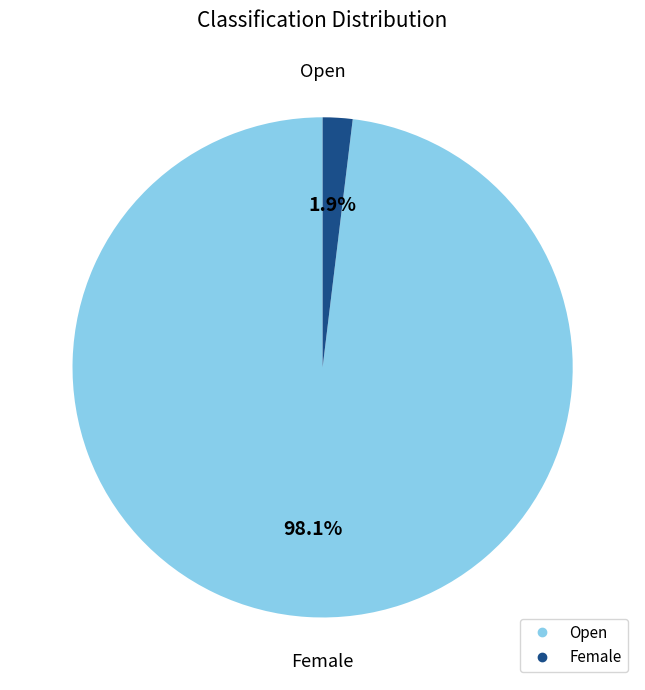

What is the largest slice in the pie chart?

Open